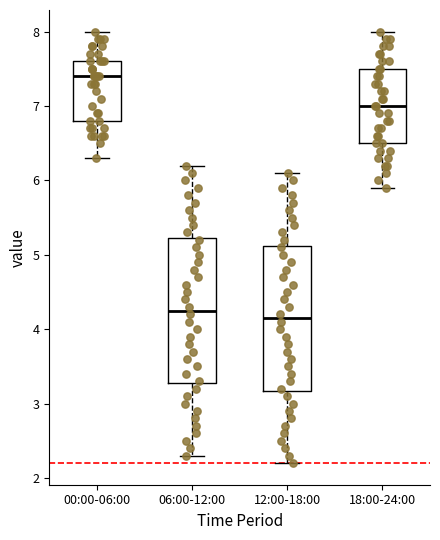

Reading left to right, read every box against the y-axis: the position of its median line, the range the box covers, and the ends of its whiskers. The values are not printed on the chart, so give them approximately, as read against the axis.

00:00-06:00: median 7.4, box 6.8 to 7.6, whiskers 6.3 to 8.0
06:00-12:00: median 4.3, box 3.3 to 5.2, whiskers 2.3 to 6.2
12:00-18:00: median 4.2, box 3.2 to 5.1, whiskers 2.2 to 6.1
18:00-24:00: median 7.0, box 6.5 to 7.5, whiskers 5.9 to 8.0